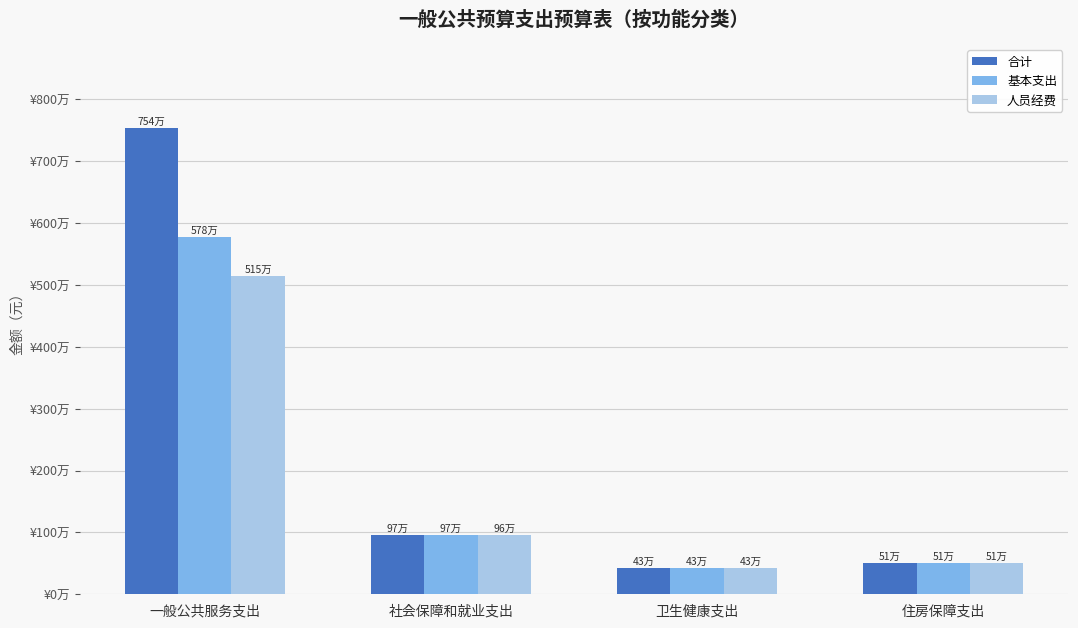

Does the chart contain any negative values?

No